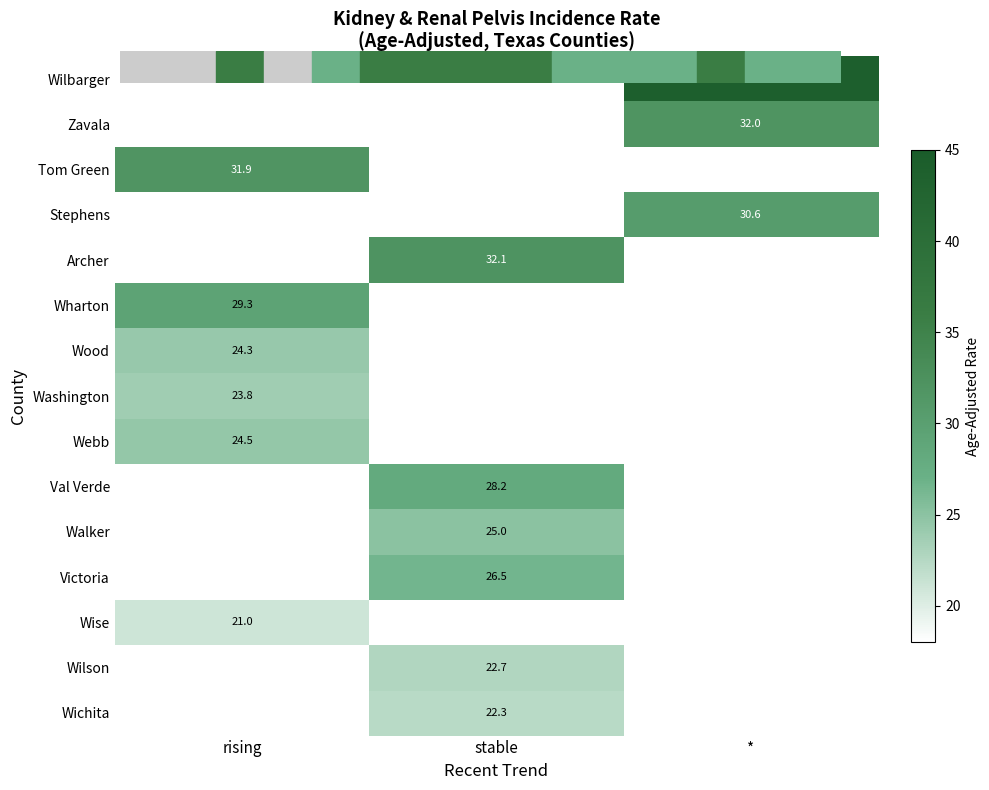

At which category is the sum across all series the highest?

stable